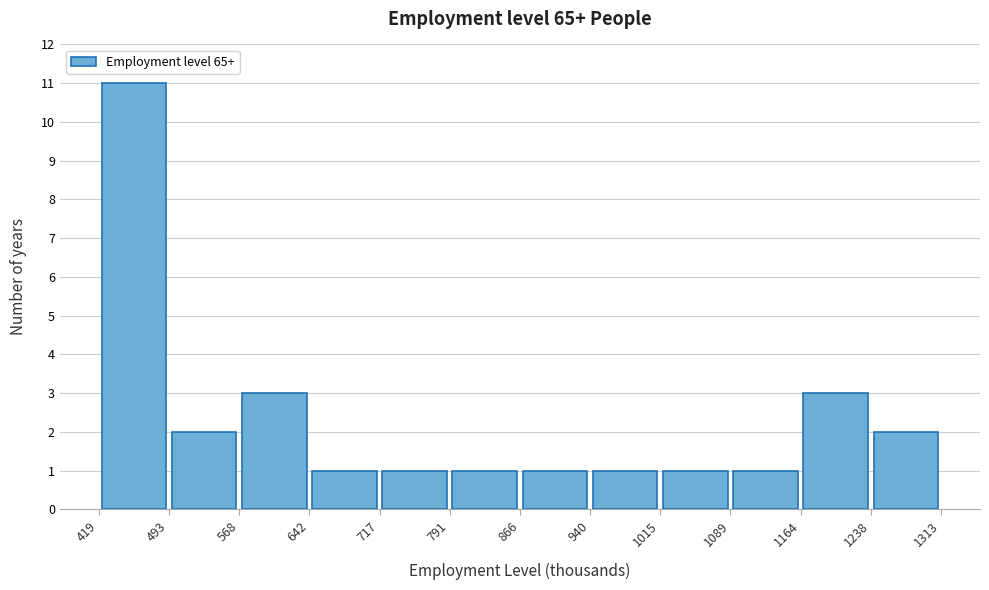

Reading left to right, list every bar in this chart as the range it spans on the x-axis followed by its height. The values are not printed on the chart, so give them approximately, as read against the axis.

419 to 493: 11
493 to 568: 2
568 to 642: 3
642 to 717: 1
717 to 791: 1
791 to 866: 1
866 to 940: 1
940 to 1015: 1
1015 to 1089: 1
1089 to 1164: 1
1164 to 1238: 3
1238 to 1313: 2